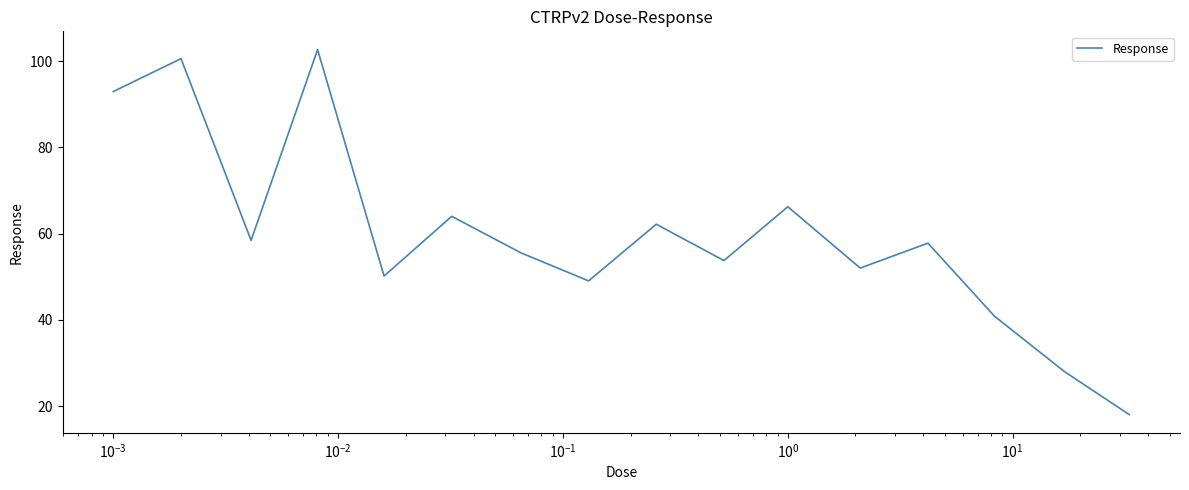

What is the smallest value displayed?

18.1